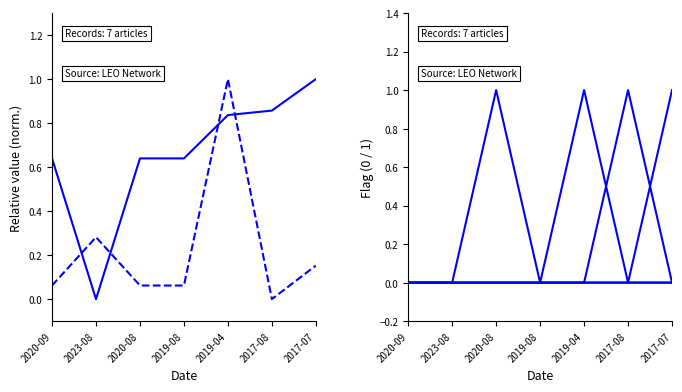

Rank the categories by HEALTH value from lowest to highest.

2020-09, 2023-08, 2020-08, 2019-08, 2019-04, 2017-07, 2017-08